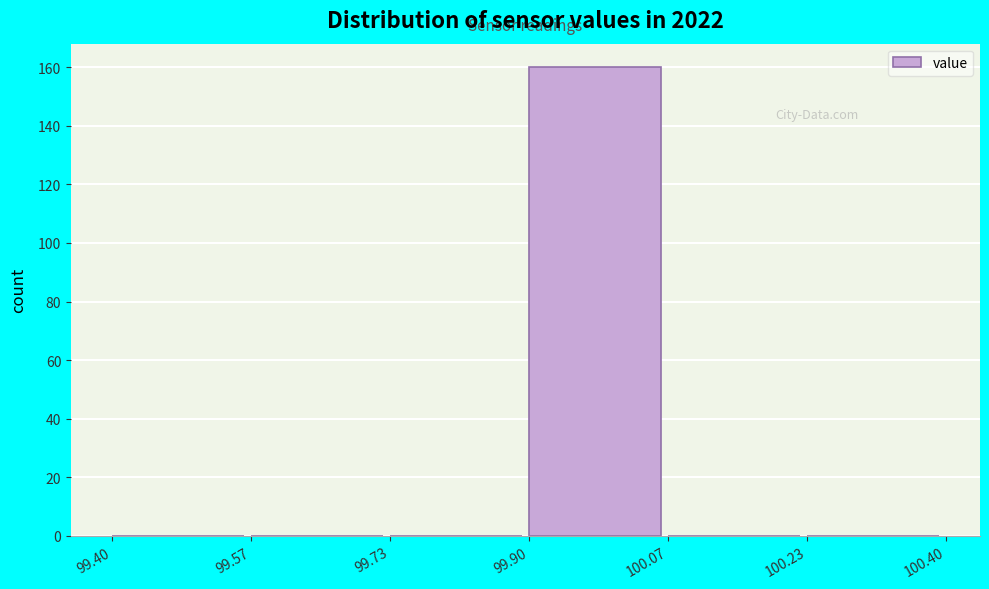

Reading left to right, transcribe this chart: for each bar, give the range it covers on the x-axis and its height. The values are not printed on the chart, so give them approximately, as read against the axis.

99.40 to 99.57: 0
99.57 to 99.73: 0
99.73 to 99.90: 0
99.90 to 100.07: 160
100.07 to 100.23: 0
100.23 to 100.40: 0